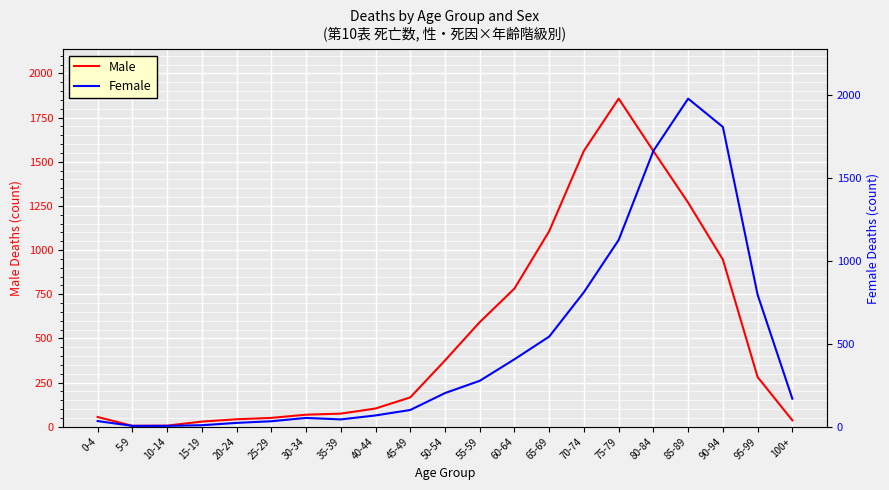

How many data points does each series have?

21